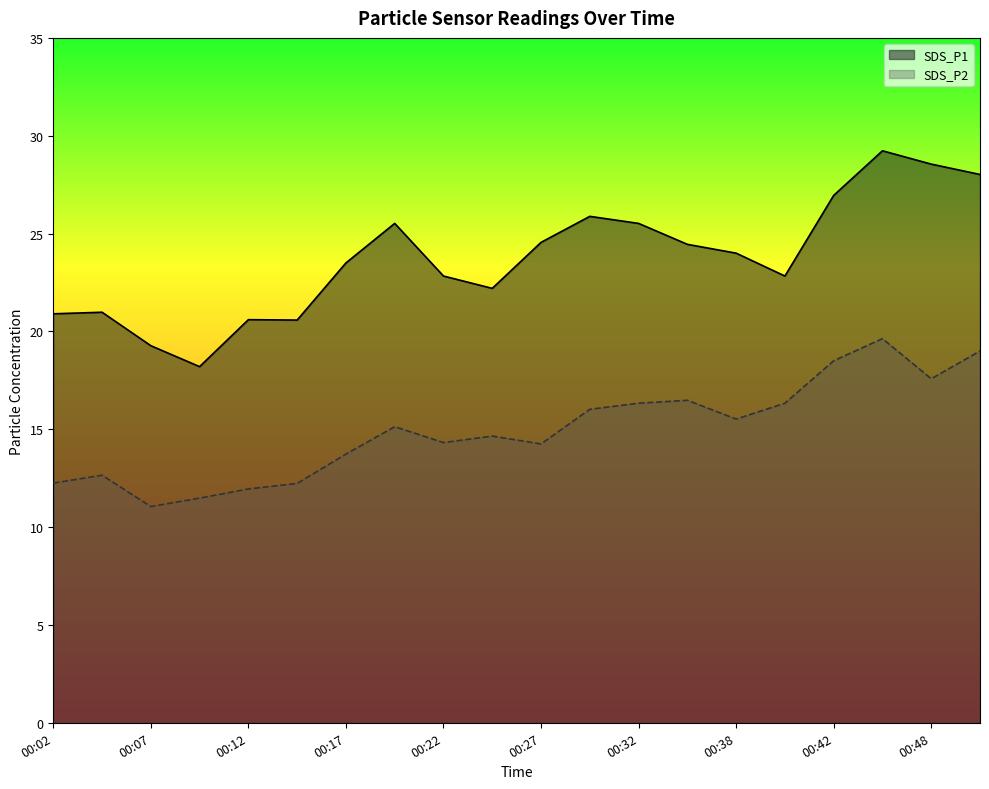

What is the minimum value shown in the chart?

11.1